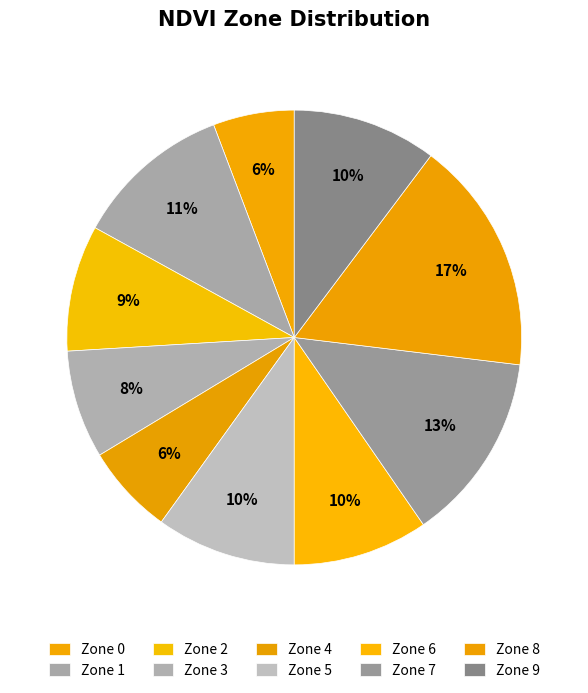

To the nearest percent, what is the average slice percentage?

10%